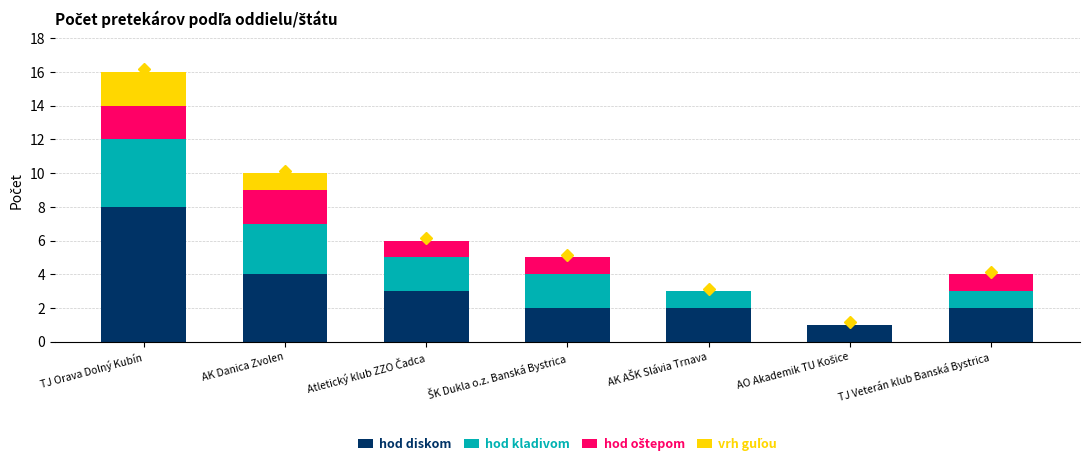

At which label does hod diskom reach its peak?

TJ Orava Dolný Kubín